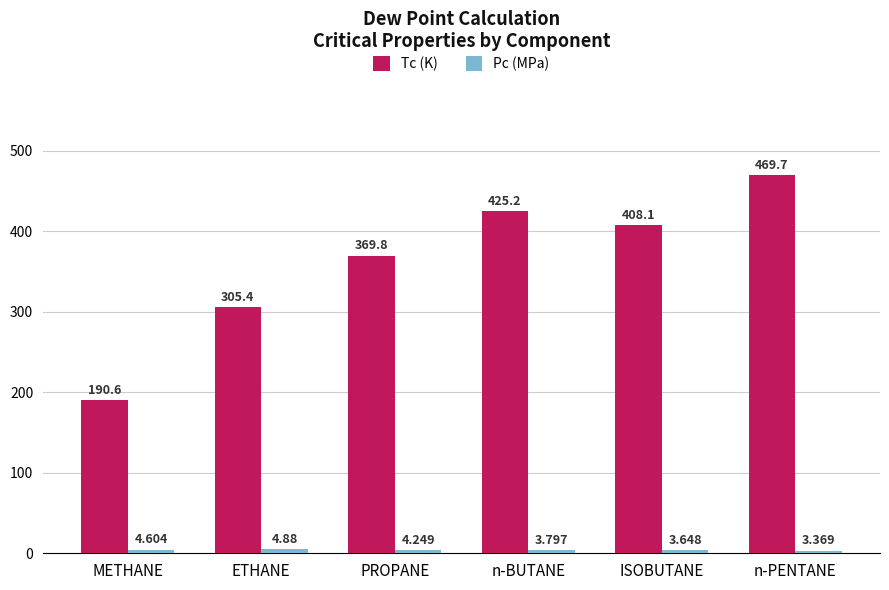

Where does the Tc (K) series first go above 408?

n-BUTANE